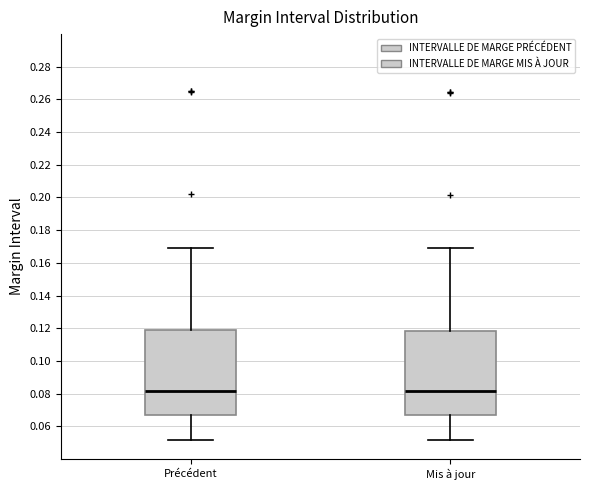

Reading left to right, read every box against the y-axis: the position of its median line, the range the box covers, and the ends of its whiskers. The values are not printed on the chart, so give them approximately, as read against the axis.

Précédent: median 0.082, box 0.066 to 0.118, whiskers 0.052 to 0.170
Mis à jour: median 0.082, box 0.066 to 0.118, whiskers 0.052 to 0.168